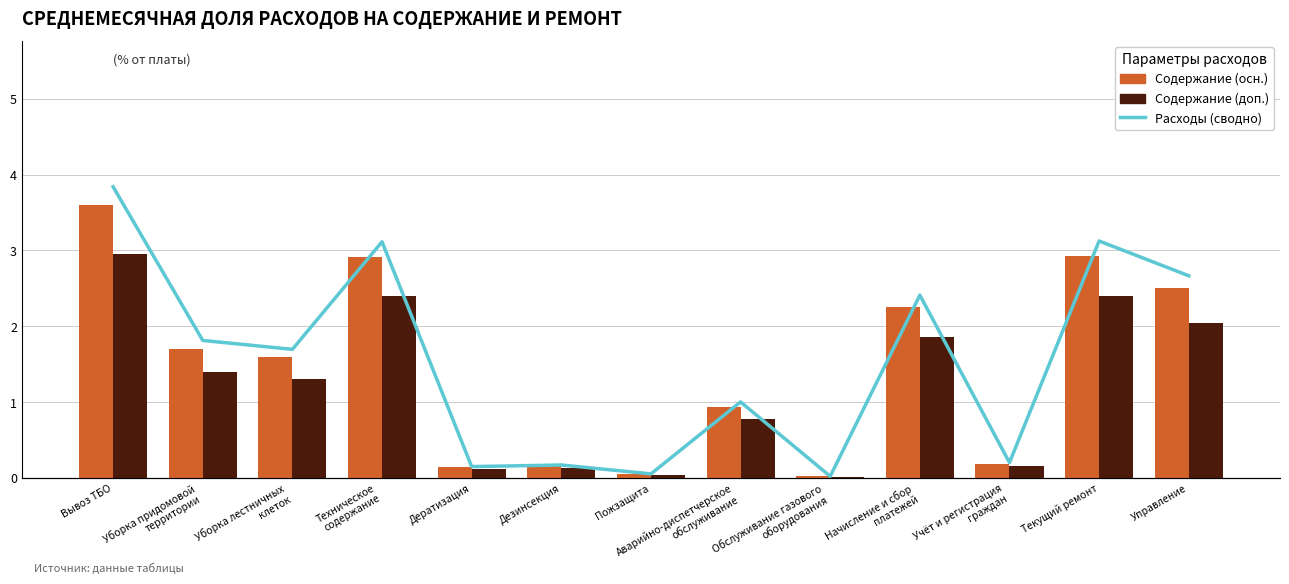

At which category is the sum across all series the highest?

Вывоз ТБО